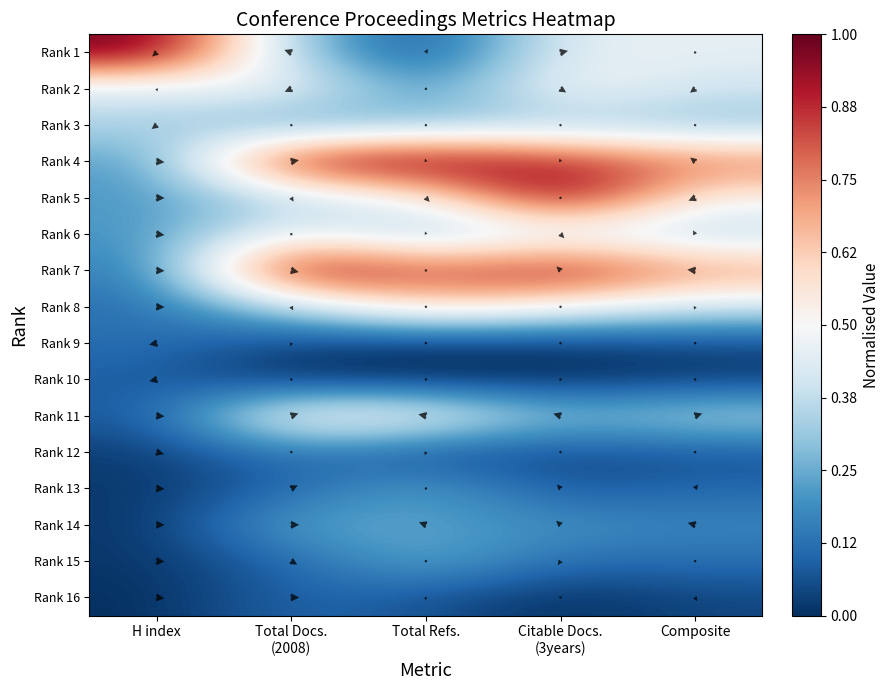

Which label corresponds to the smallest value in the chart?

Total Docs.
(2008)